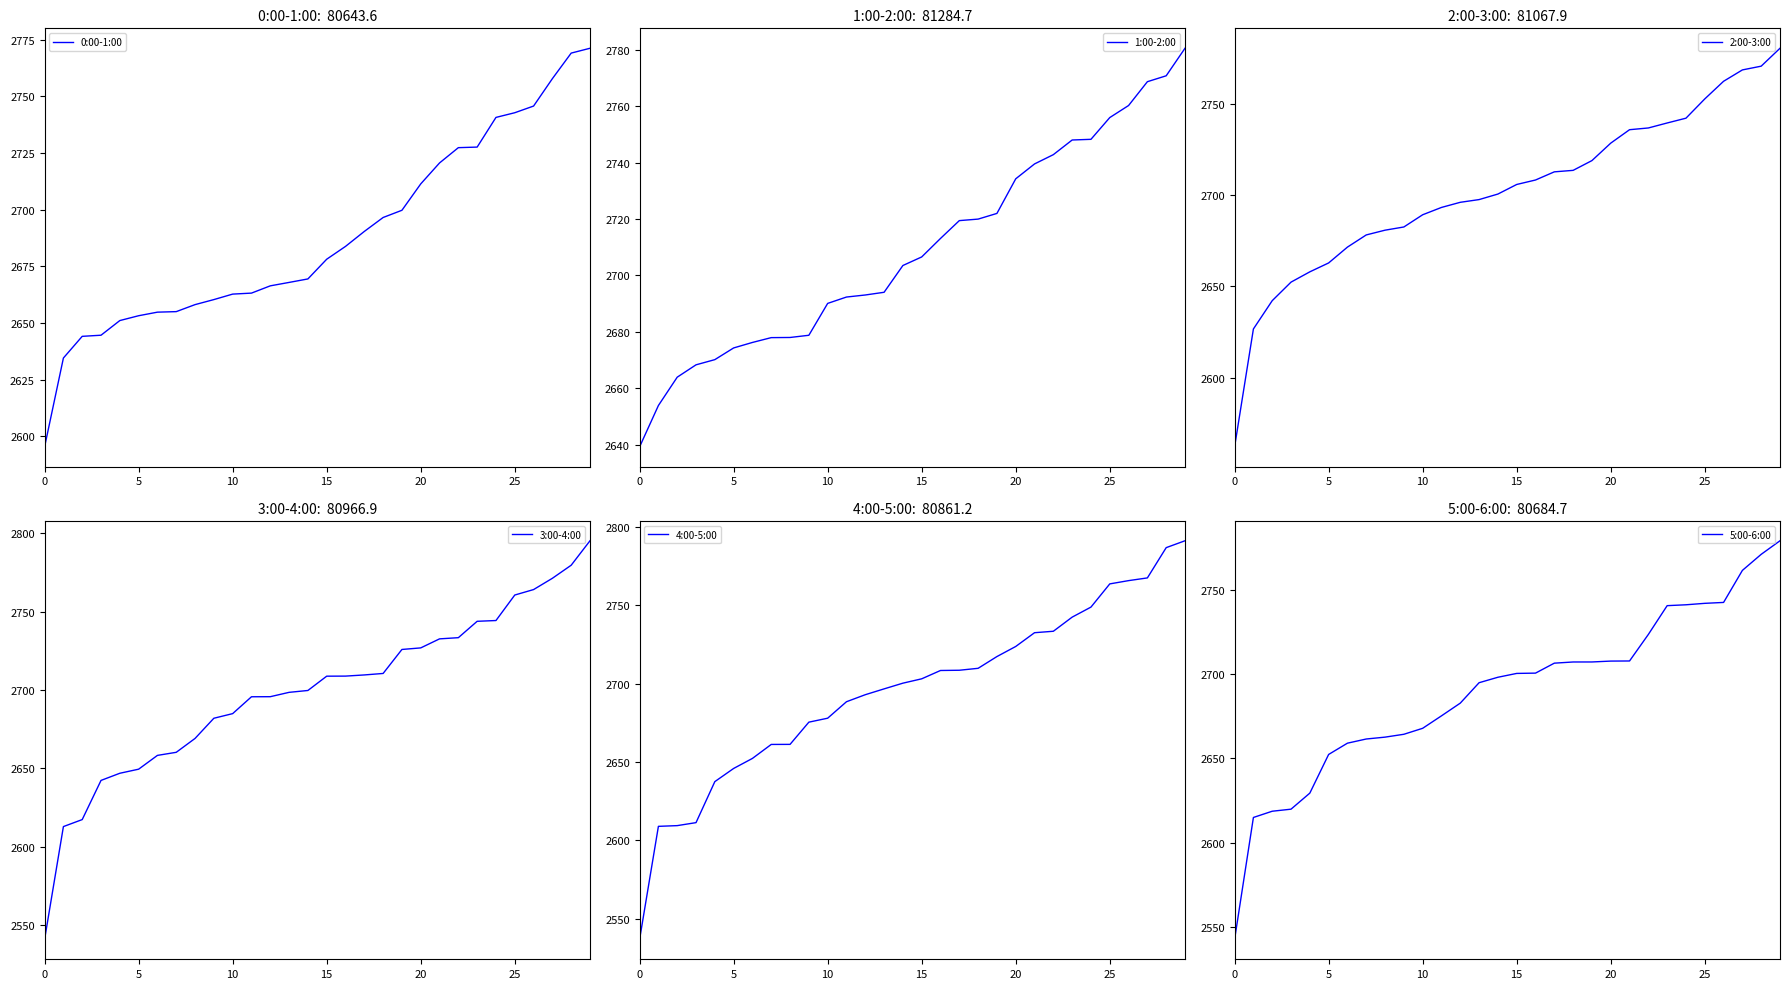

Where is 3:00-4:00 nearest to the value 2667?

8